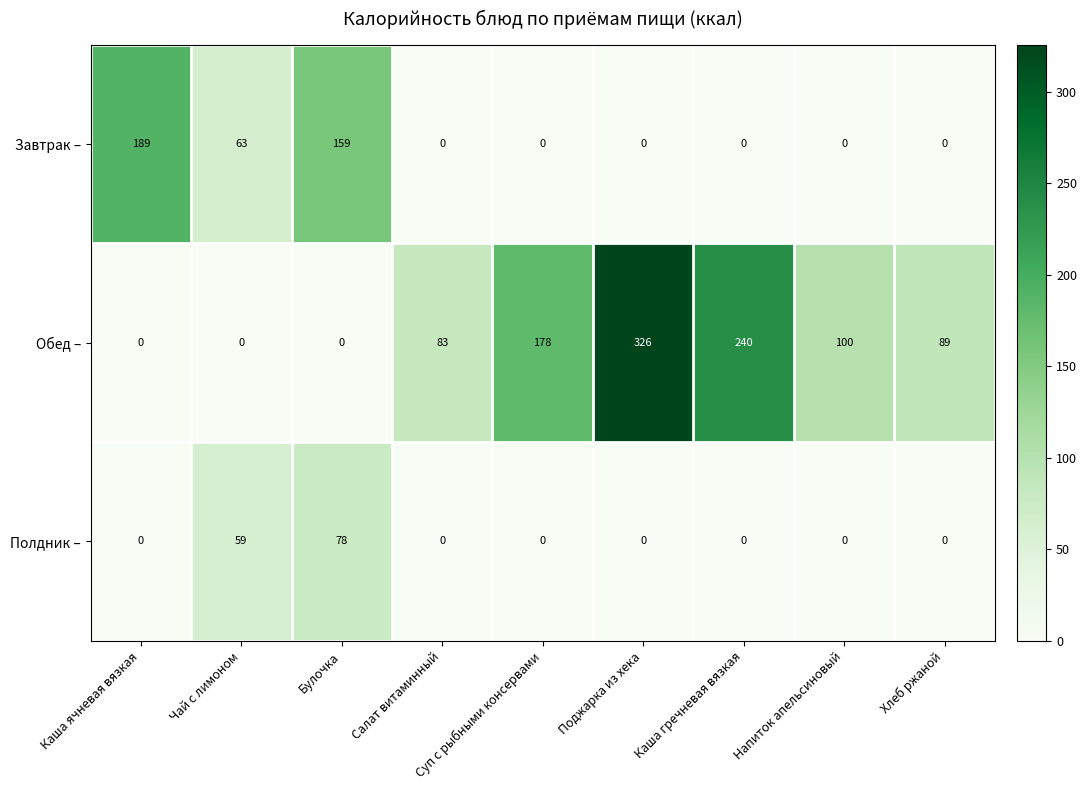

True or false: Обед – has a value of 240 at Каша гречневая вязкая.

True